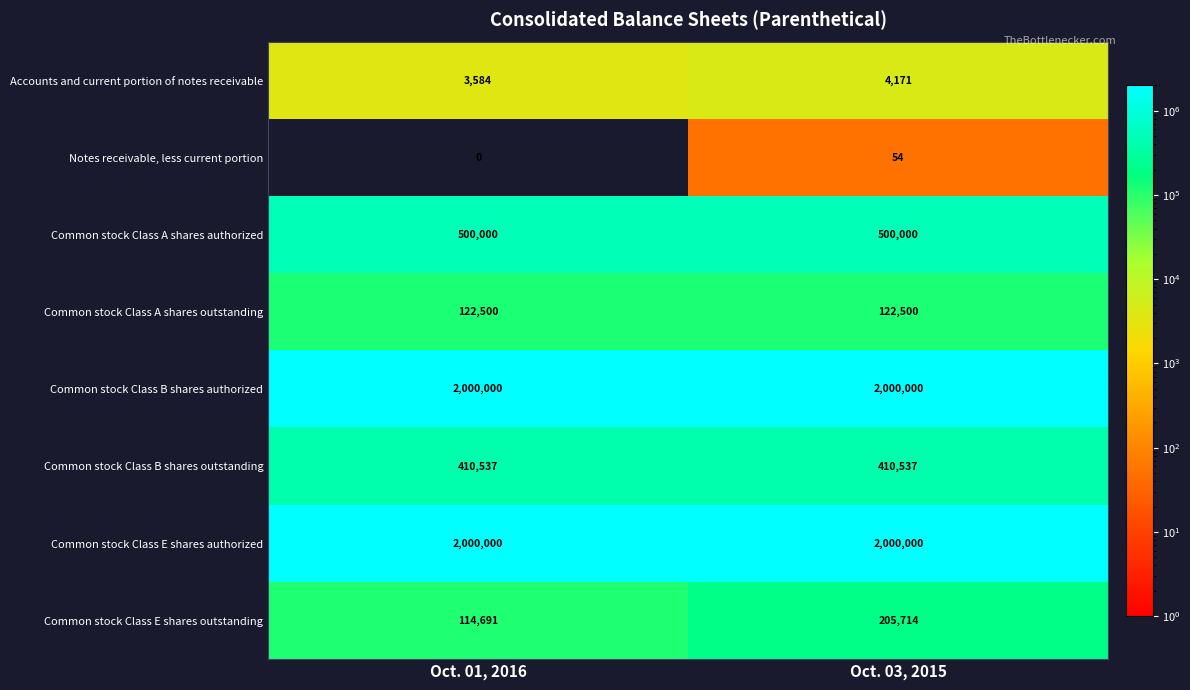

What is the lowest value of the Common stock Class A shares authorized series?

500000